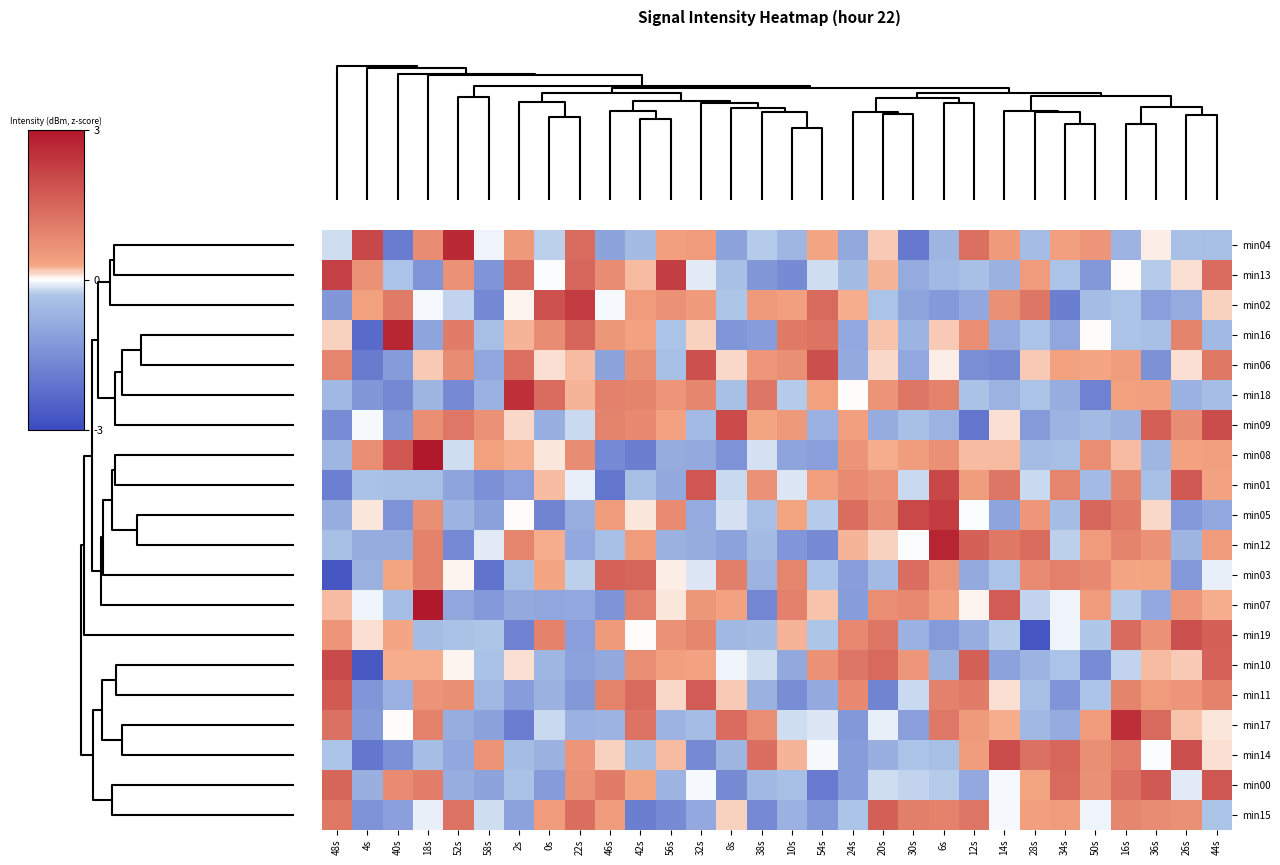

List the series in order of their peak value, highest first.

min08, min07, min12, min16, min04, min17, min18, min02, min05, min13, min01, min10, min09, min14, min06, min19, min00, min11, min15, min03